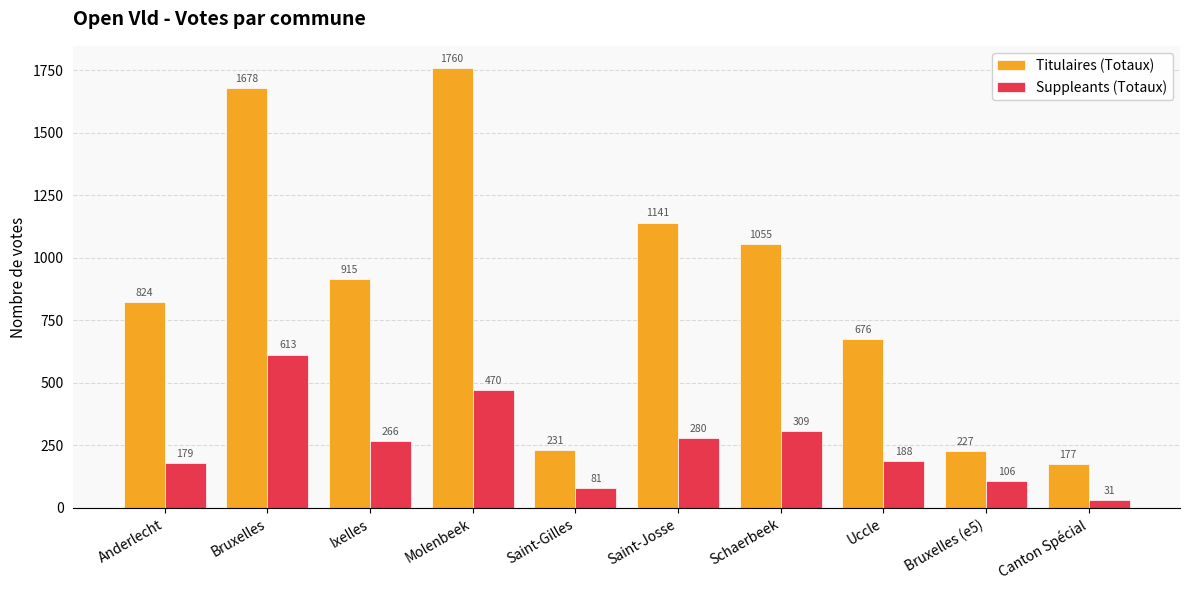

What is the difference between the highest and lowest values at Bruxelles (e5)?

121